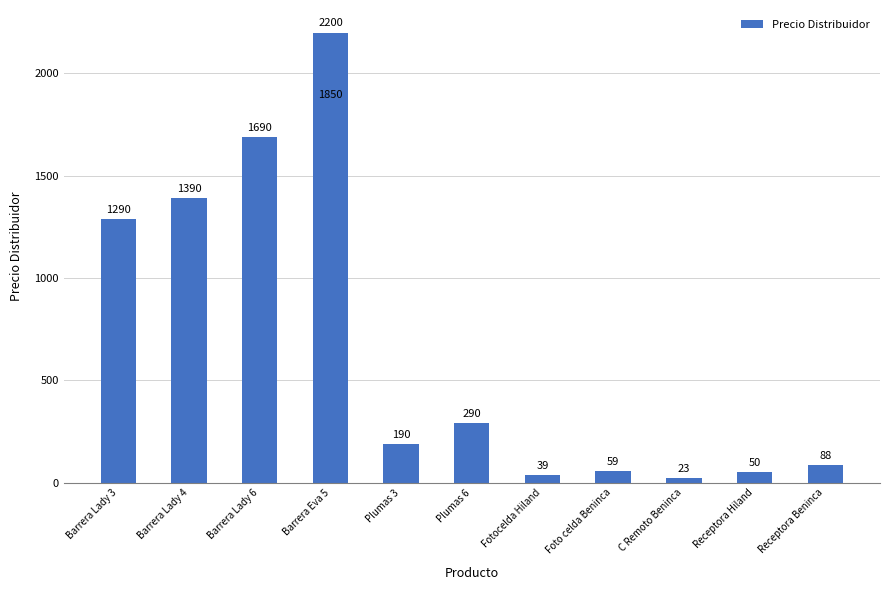

How many distinct data groups are displayed?

1